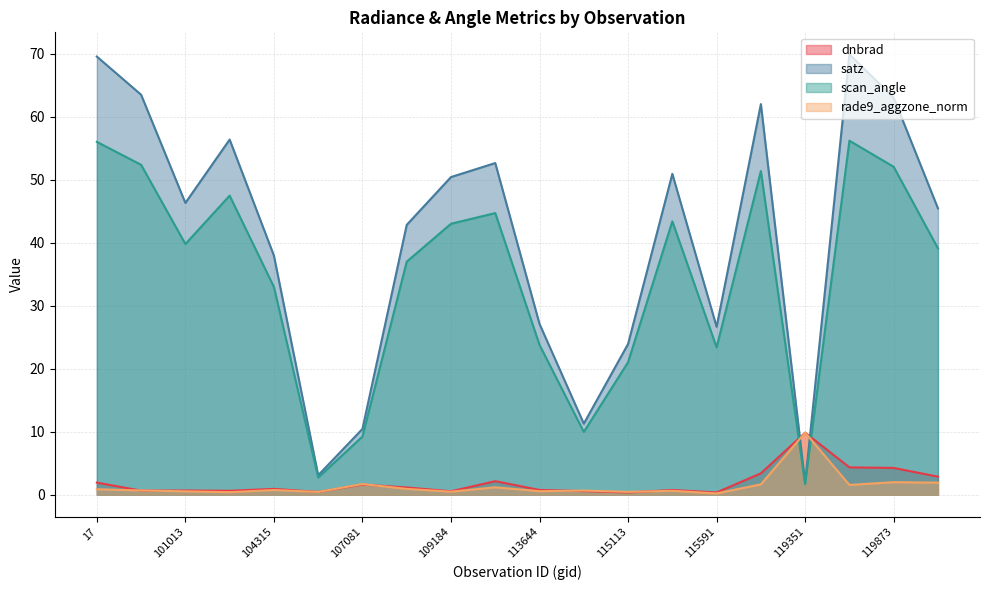

After their last crossing, which series has the higher values: rade9_aggzone_norm or dnbrad?

dnbrad